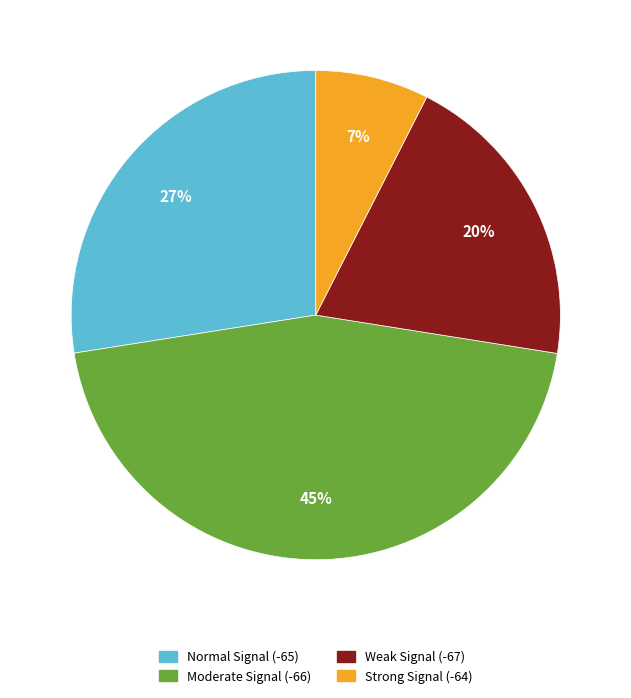

To the nearest percent, what is the average slice percentage?

25%